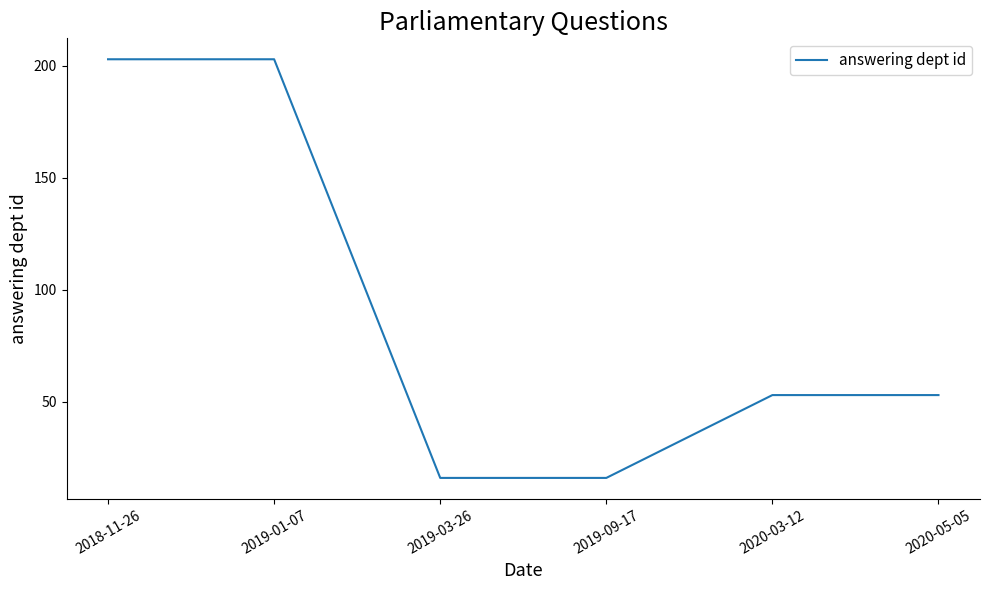

How many values are between 16 and 203?

6